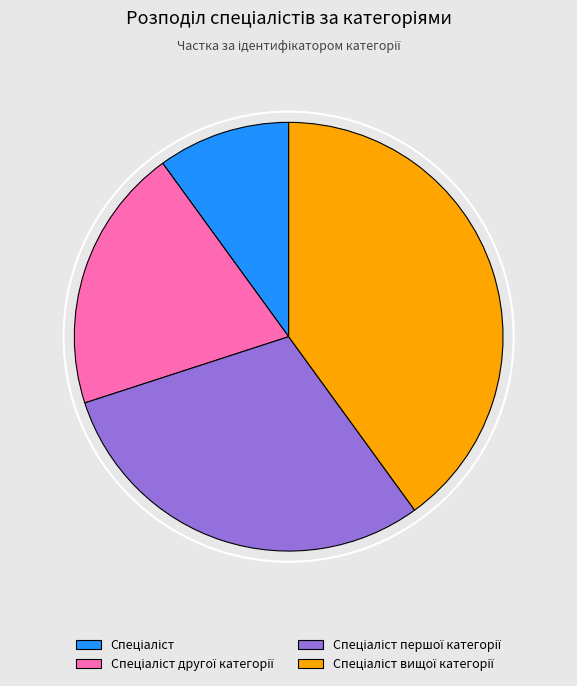

How many slices are in this pie chart?

4